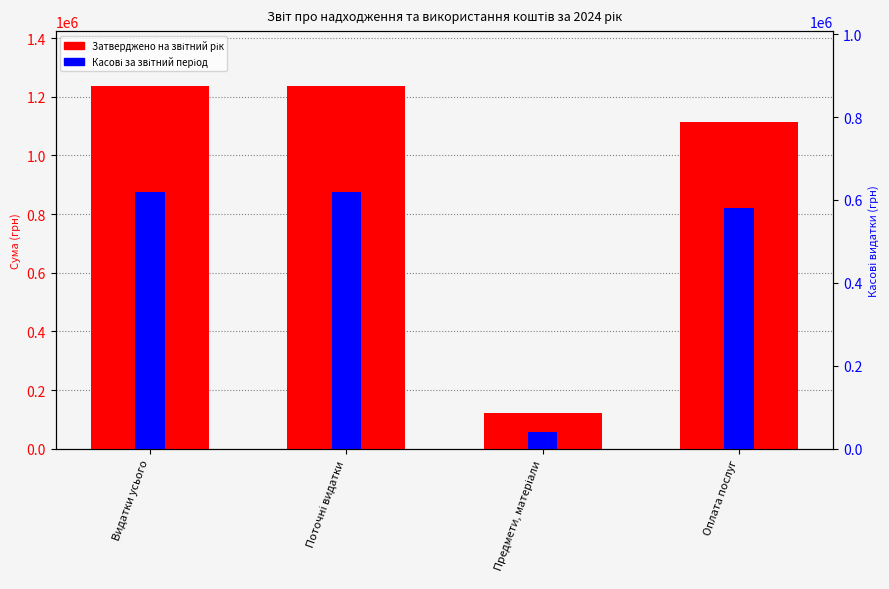

Which series has the largest range (max minus min)?

Затверджено на звітний рік